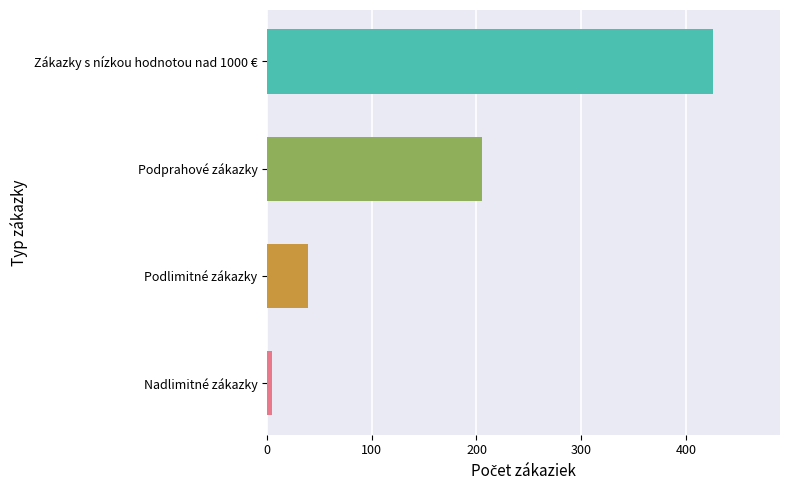

Rank the categories by value from highest to lowest.

Zákazky s nízkou hodnotou nad 1000 €, Podprahové zákazky, Podlimitné zákazky, Nadlimitné zákazky